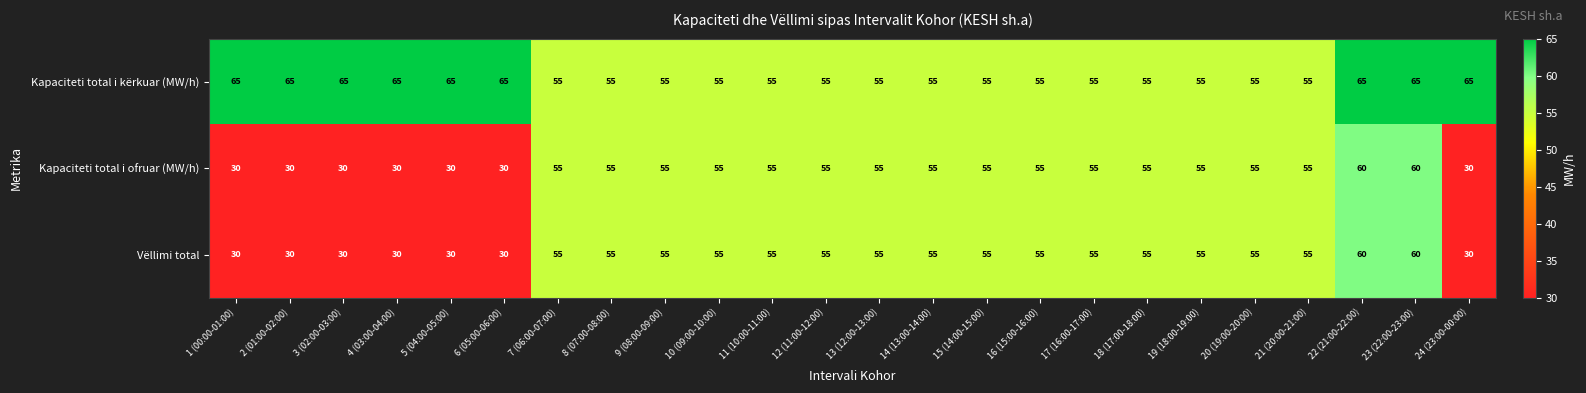

How many Vëllimi total values are between 30 and 55?

22